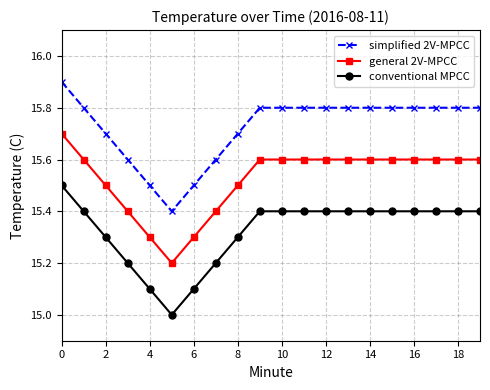

What is the average value of the simplified 2V-MPCC series?

15.7